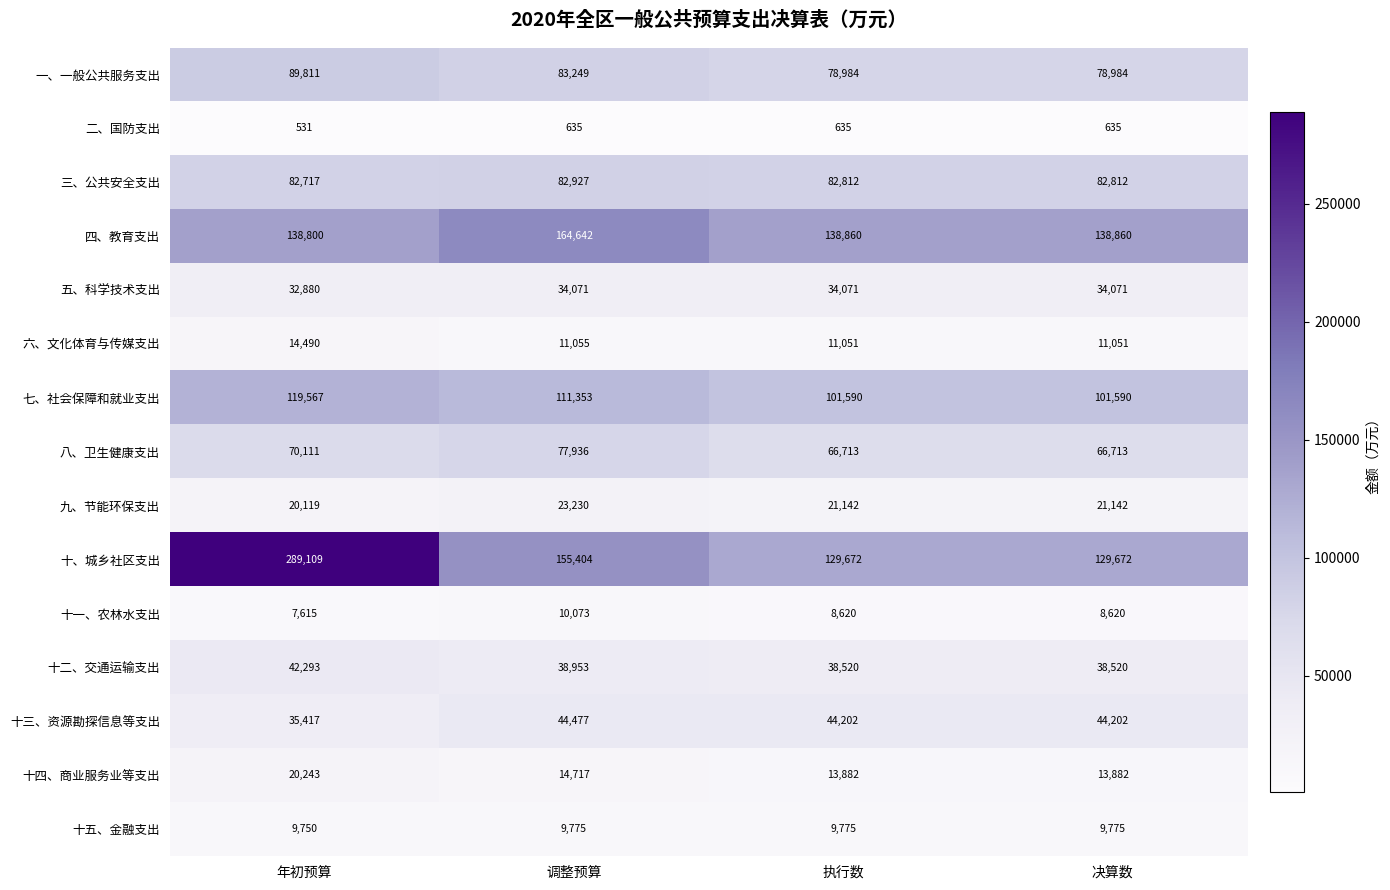

Count the number of data series in this chart.

15